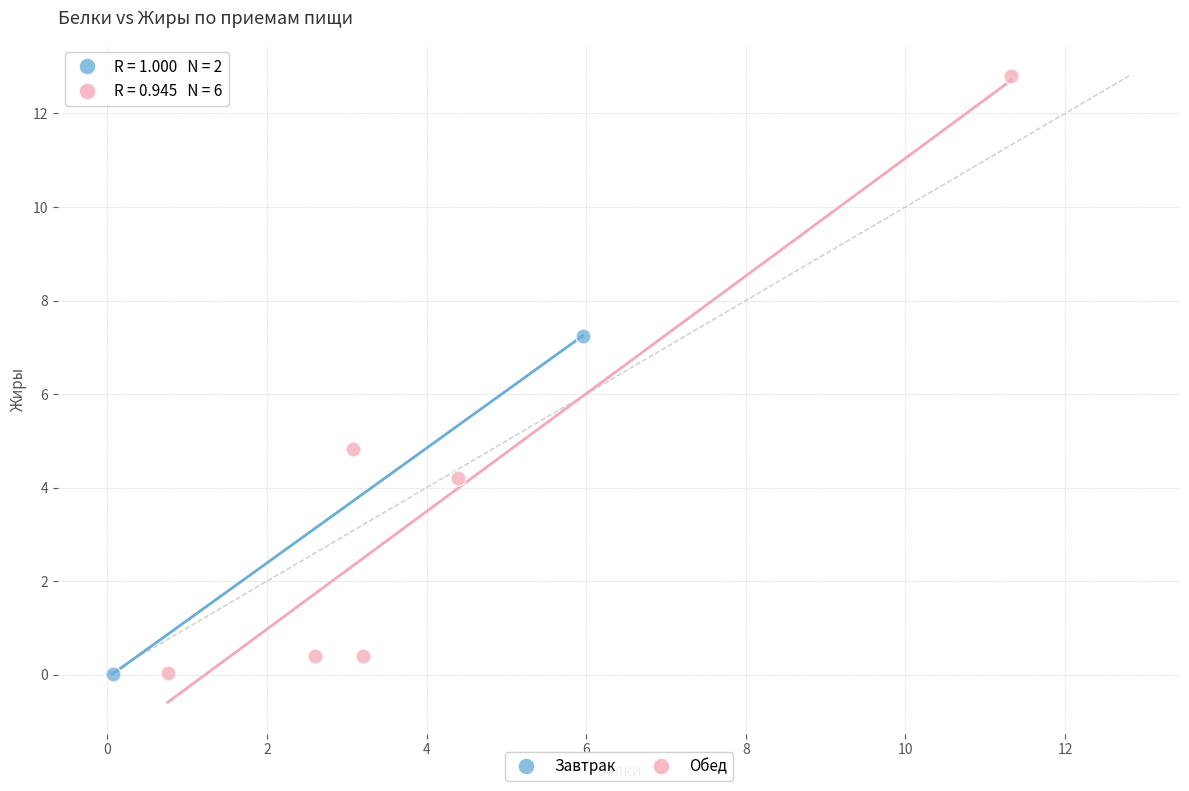

What are all the series names shown in the legend?

Завтрак, Обед